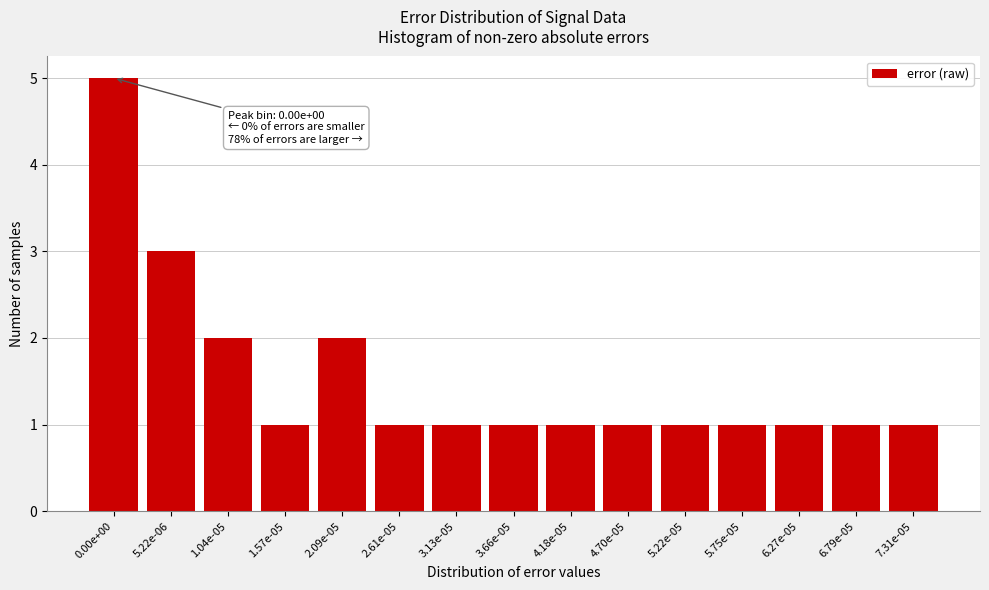

Reading left to right, list all the values displayed in this chart.

0.00e+00=5	5.22e-06=3	1.04e-05=2	1.57e-05=1	2.09e-05=2	2.61e-05=1	3.13e-05=1	3.66e-05=1	4.18e-05=1	4.70e-05=1	5.22e-05=1	5.75e-05=1	6.27e-05=1	6.79e-05=1	7.31e-05=1